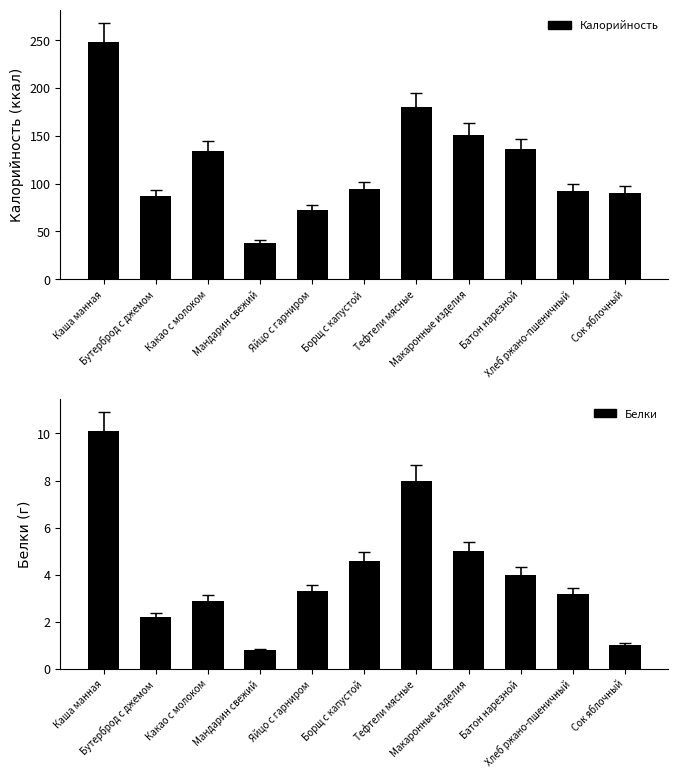

What is the spread (max minus min) of values at Тефтели мясные?

172.0